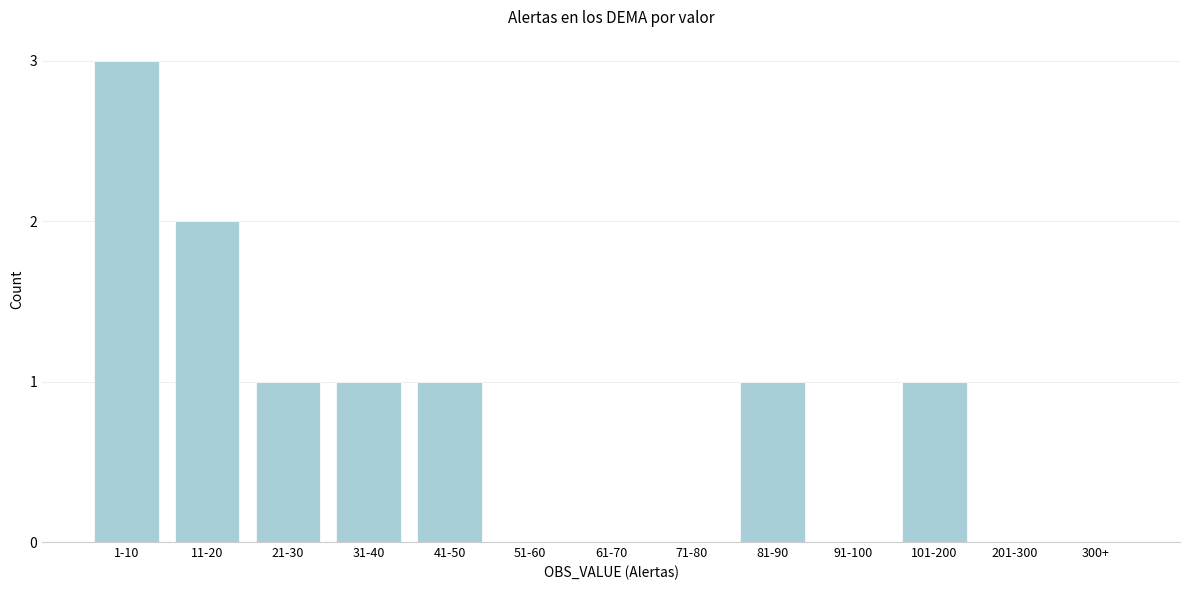

Reading right to left, extract all data points from this chart.

300+=0	201-300=0	101-200=1	91-100=0	81-90=1	71-80=0	61-70=0	51-60=0	41-50=1	31-40=1	21-30=1	11-20=2	1-10=3